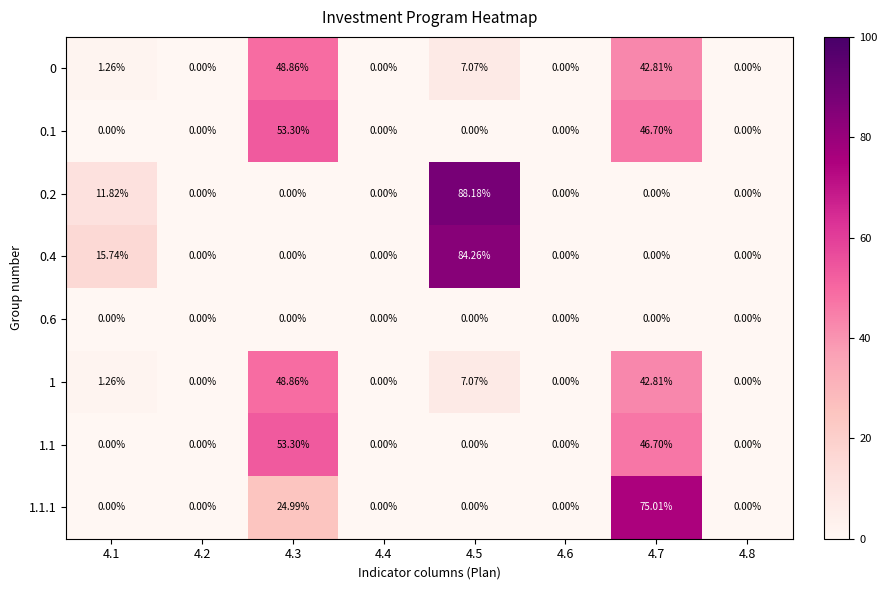

Between 4.1 and 4.8, which series saw the biggest shift?

0.4